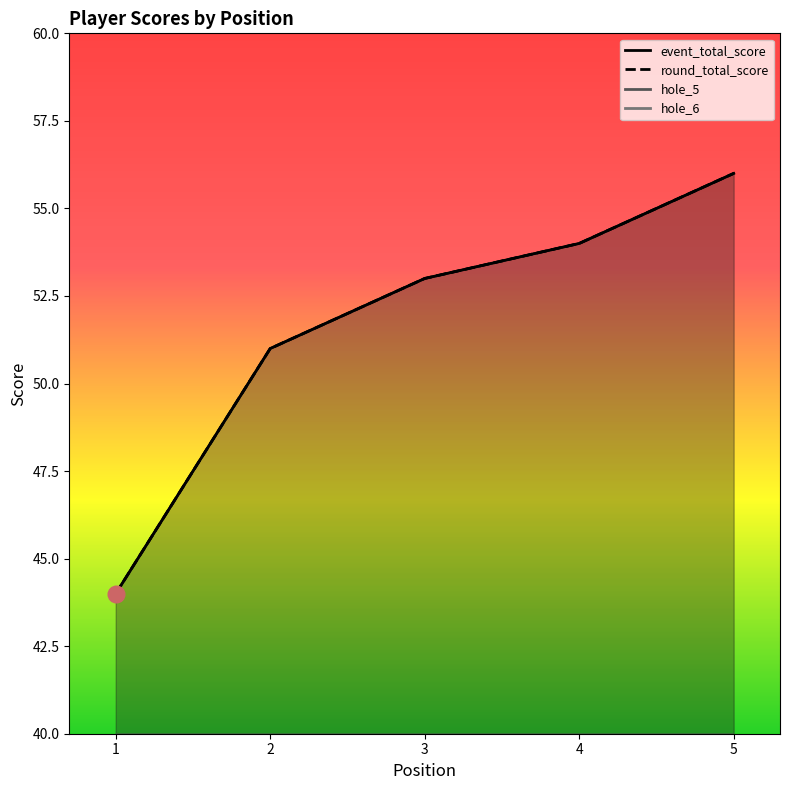

What is the difference between the maximum and minimum values in the hole_6 series?

2